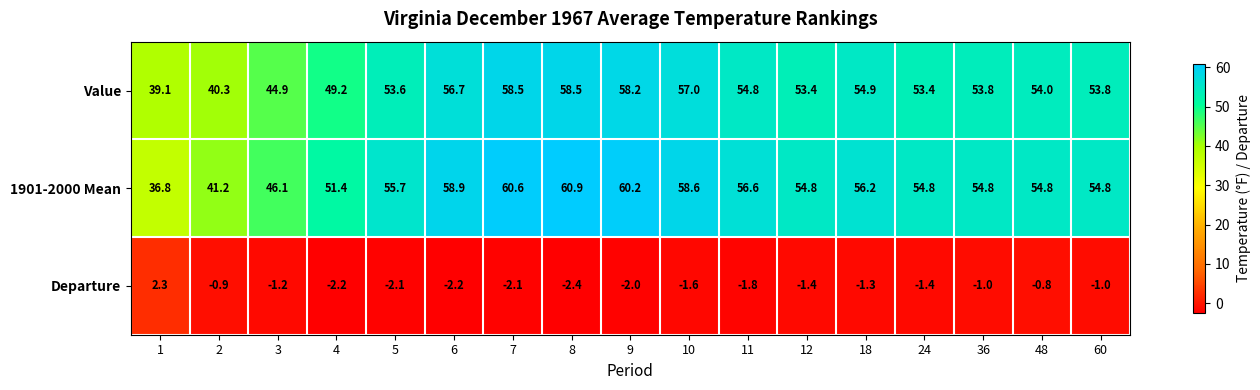

What is the highest value of the Departure series?

2.3